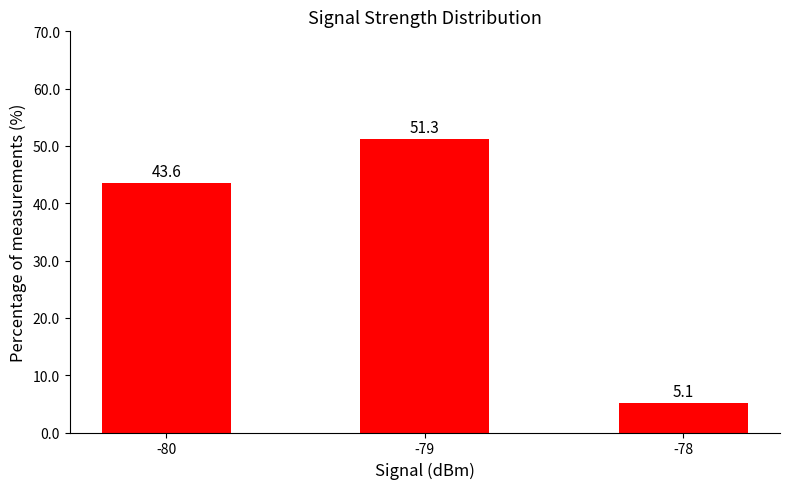

Which label corresponds to the largest value in the chart?

-79